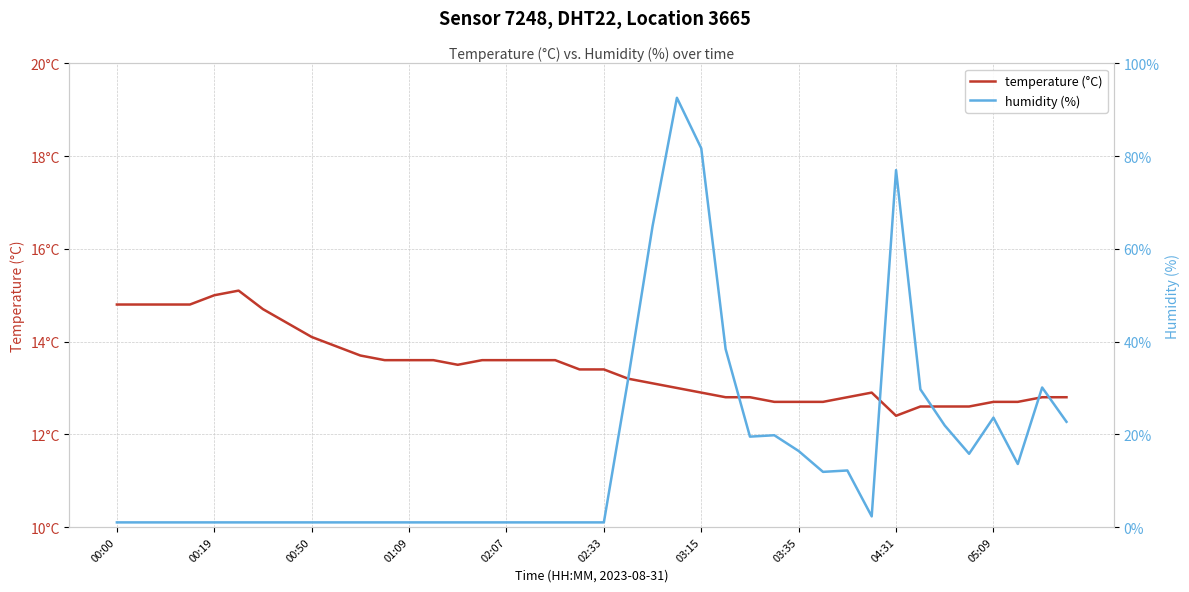

At which category is the sum across all series the highest?

23